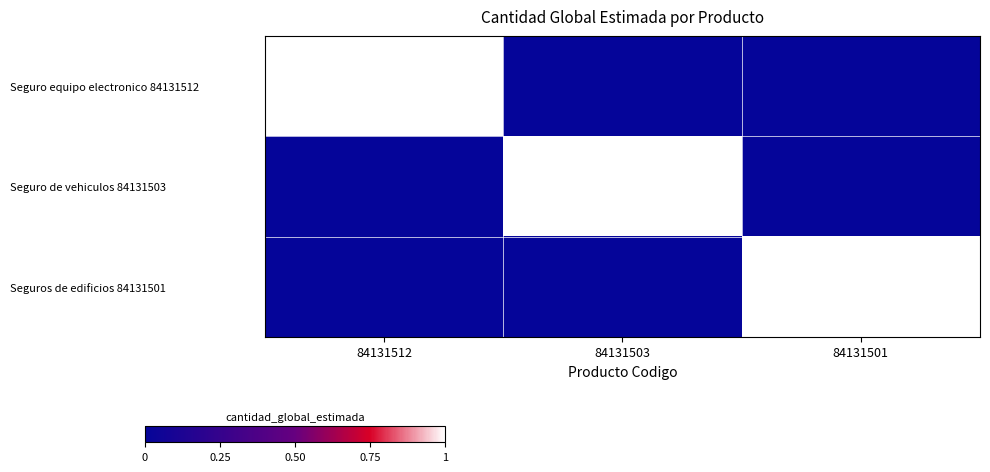

Reading right to left, list all the values displayed in this chart.

Seguro equipo electronico 84131512: 84131501=0	84131503=0	84131512=1
Seguro de vehiculos 84131503: 84131501=0	84131503=1	84131512=0
Seguros de edificios 84131501: 84131501=1	84131503=0	84131512=0